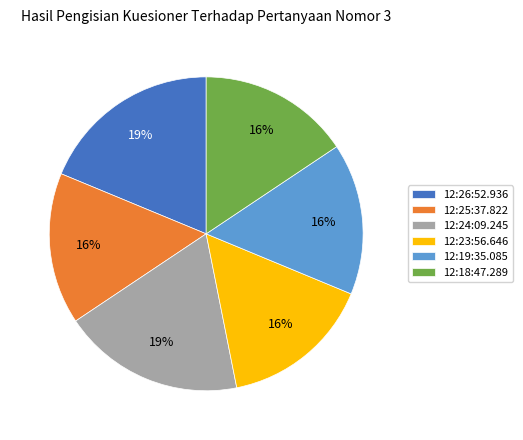

Count the number of slices in the pie.

6